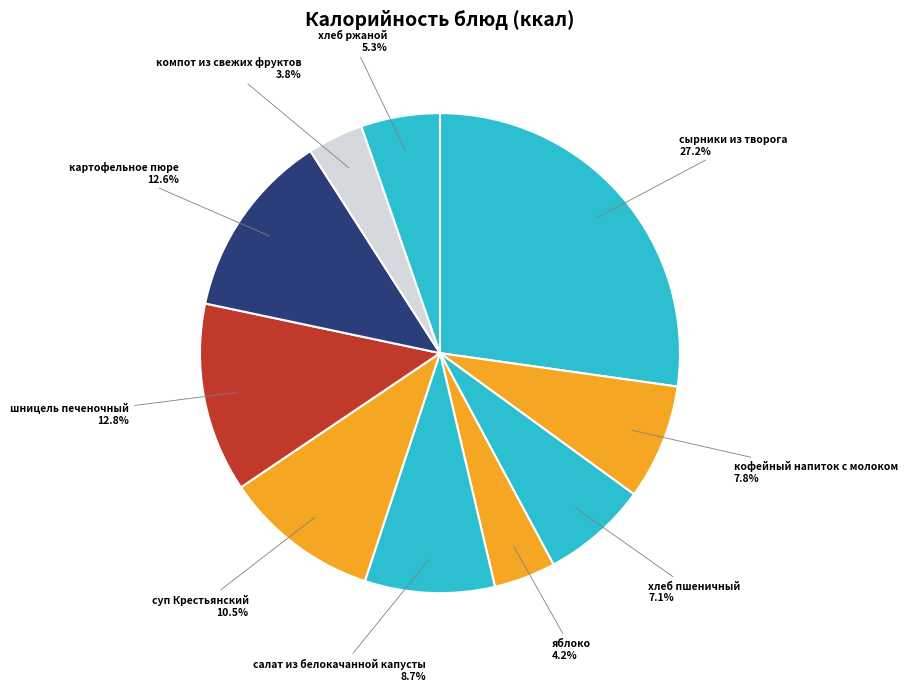

Is there a majority slice in this chart?

No